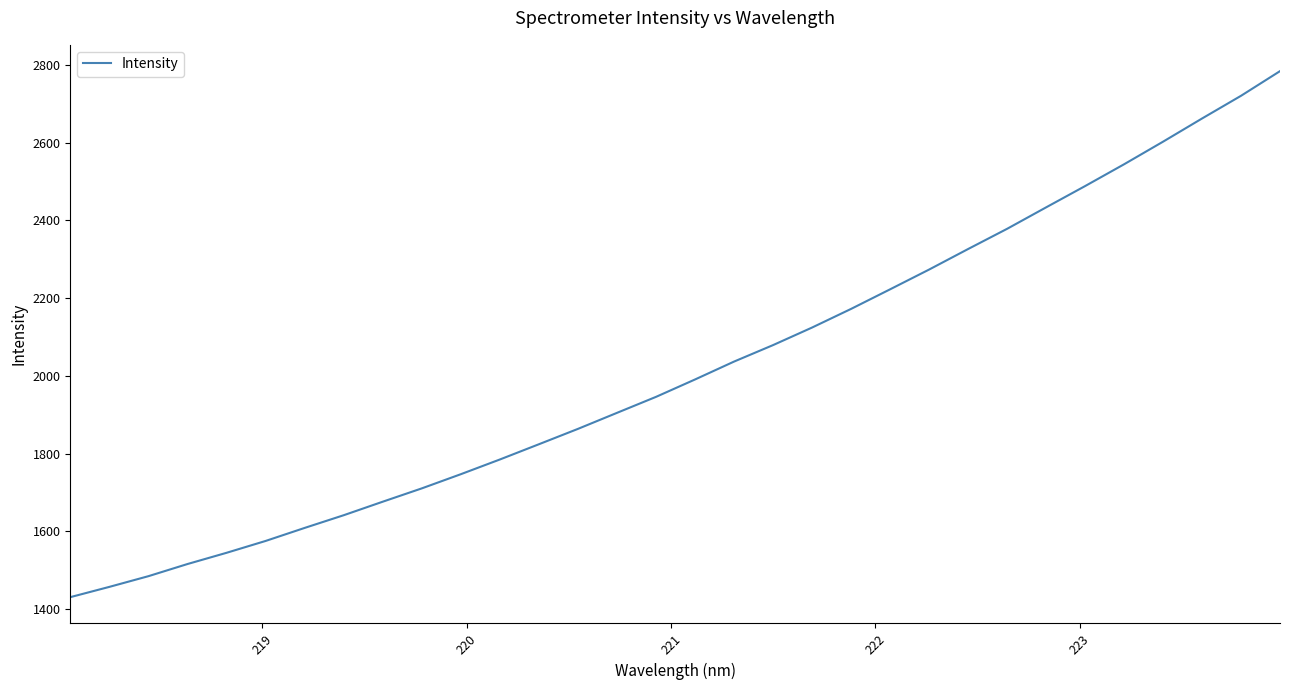

What is the maximum value shown in the chart?

2784.1